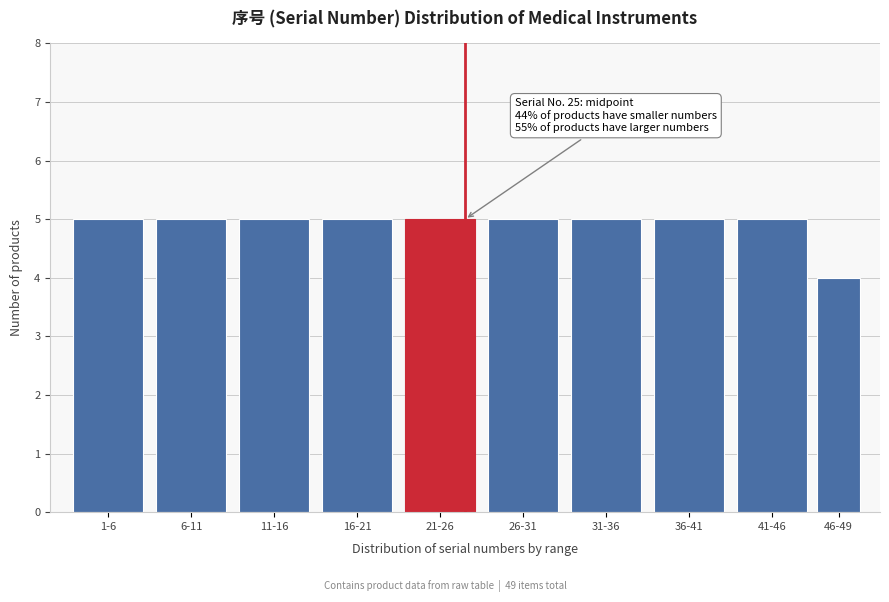

Reading right to left, extract all data points from this chart.

4	5	5	5	5	5	5	5	5	5